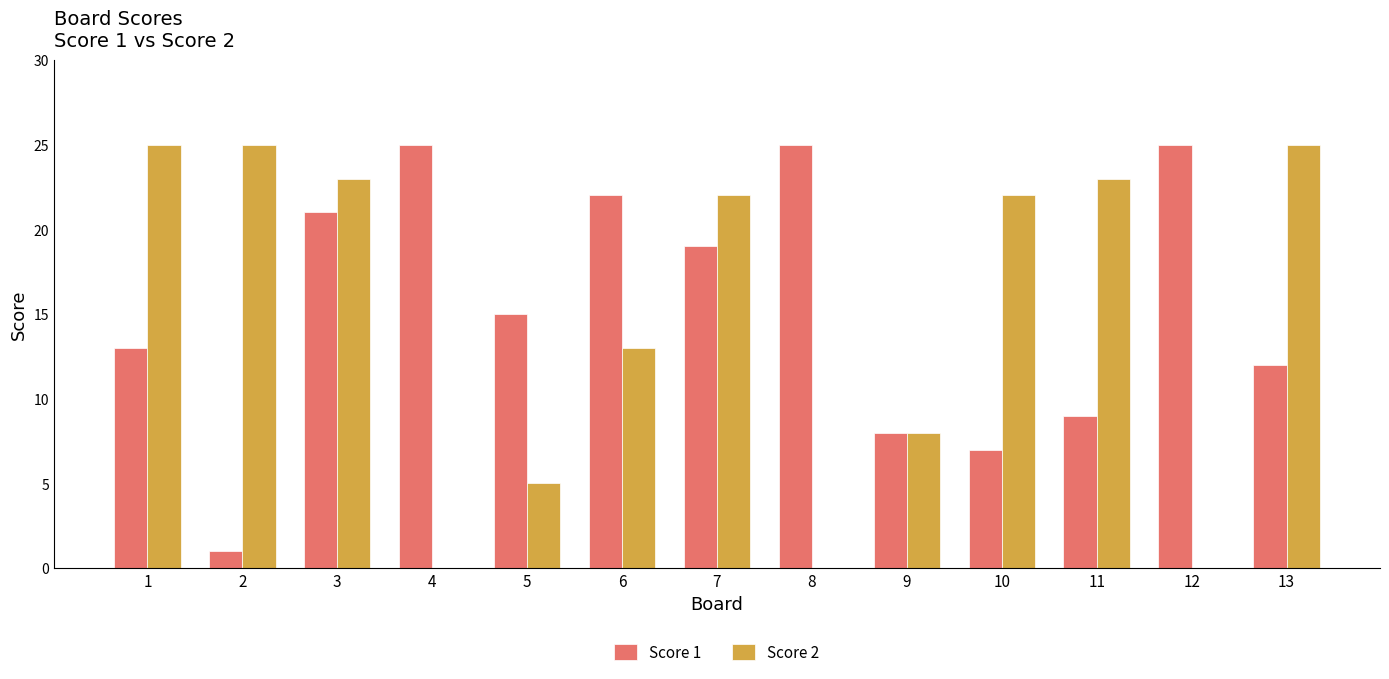

Reading right to left, what are all the values shown in this chart?

Score 1: 12	25	9	7	8	25	19	22	15	25	21	1	13
Score 2: 25	0	23	22	8	0	22	13	5	0	23	25	25